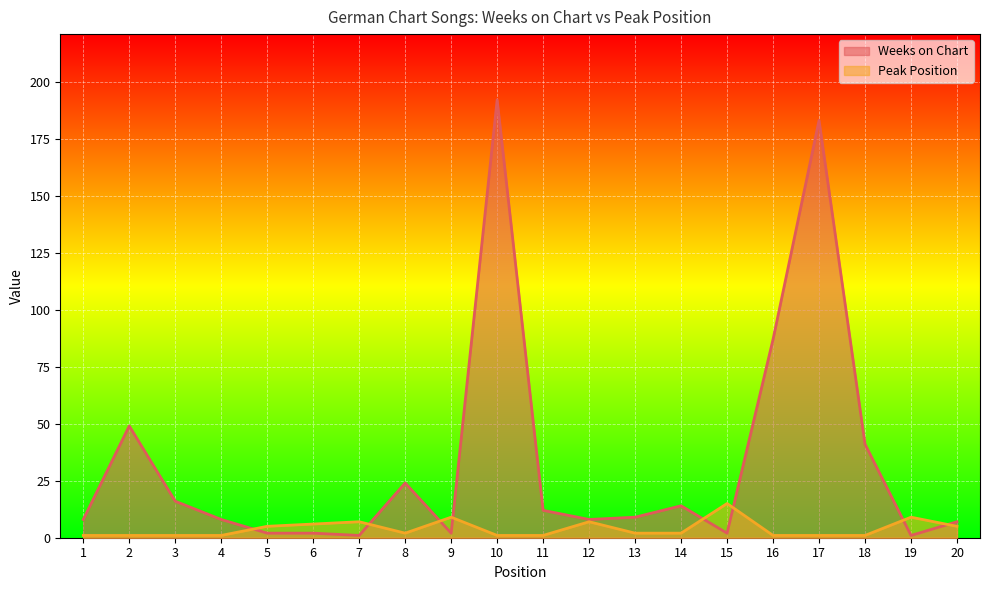

List the series in order of their overall mean, highest first.

Weeks on Chart, Peak Position